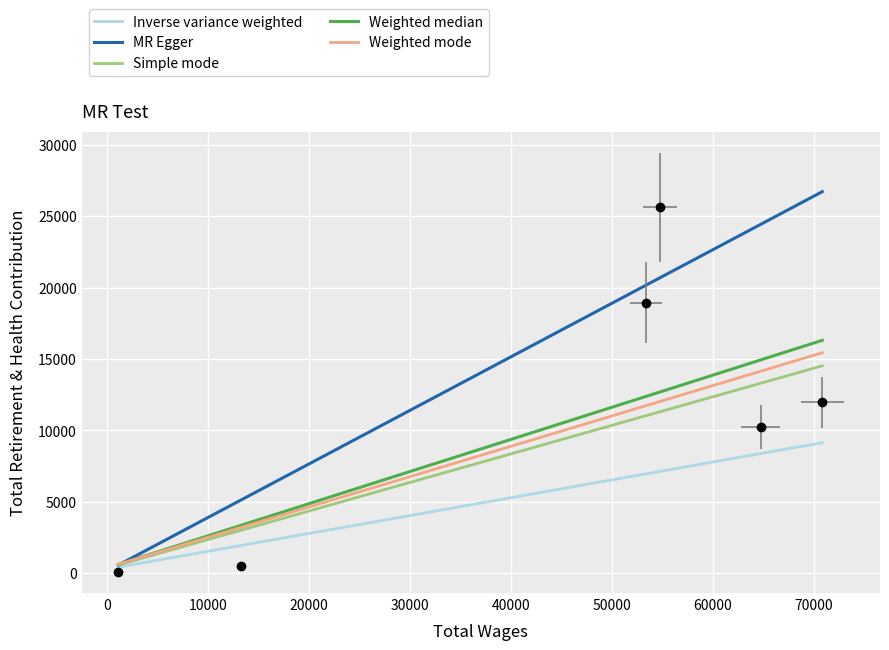

What is the difference between the maximum and minimum values?

25526